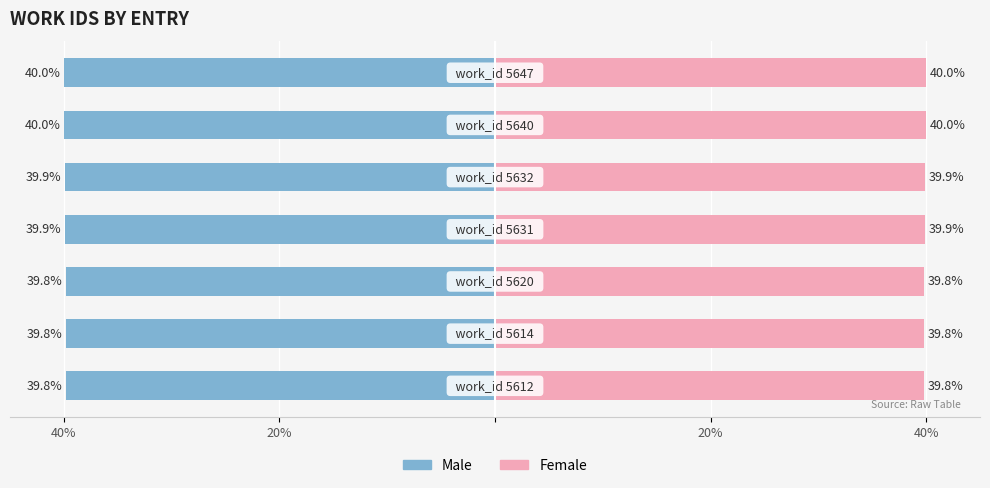

Between 5 and 40%, which is larger?

40%